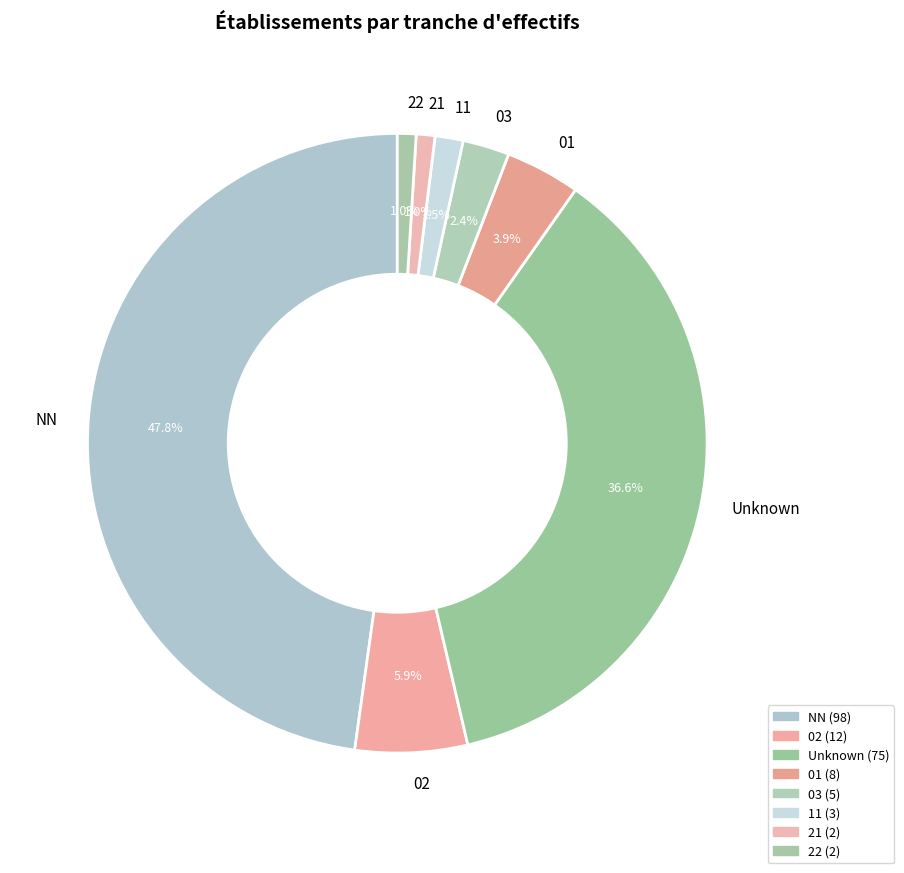

Does 03 account for over 50% of the chart?

No